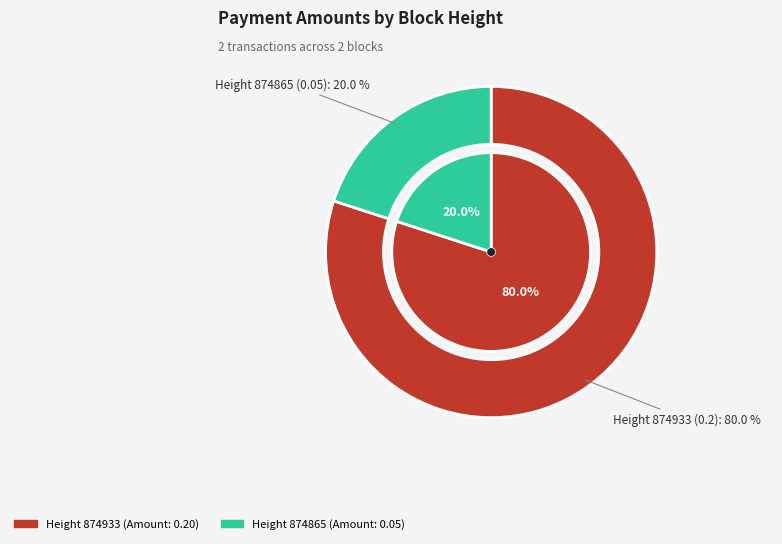

To the nearest percent, what percentage of the pie is 874933?

80%